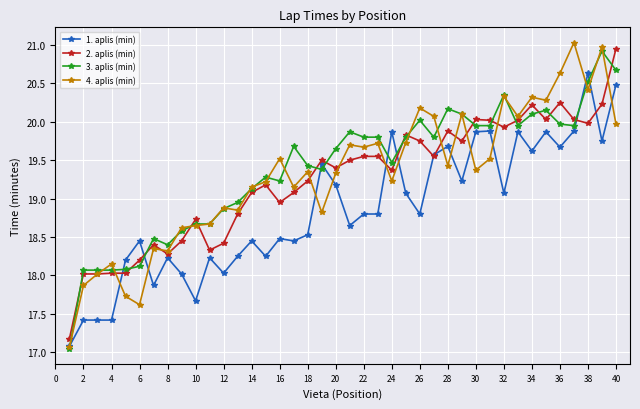

What is the maximum value shown in the chart?

21.0